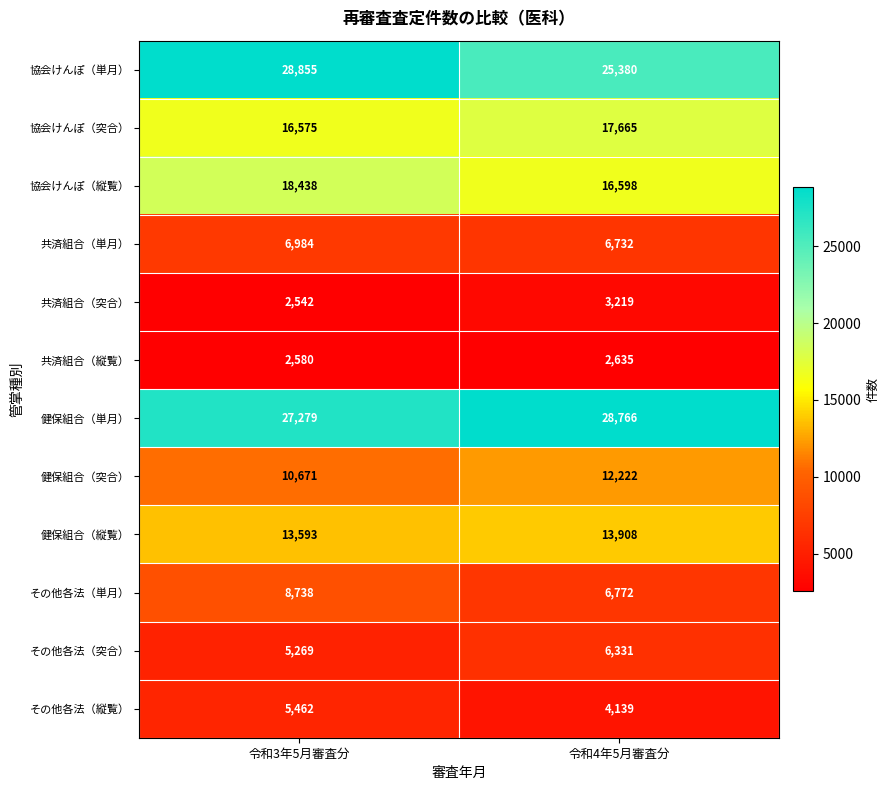

Reading right to left, what are all the values shown in this chart?

協会けんぽ（単月）: 令和4年5月審査分=25380	令和3年5月審査分=28855
協会けんぽ（突合）: 令和4年5月審査分=17665	令和3年5月審査分=16575
協会けんぽ（縦覧）: 令和4年5月審査分=16598	令和3年5月審査分=18438
共済組合（単月）: 令和4年5月審査分=6732	令和3年5月審査分=6984
共済組合（突合）: 令和4年5月審査分=3219	令和3年5月審査分=2542
共済組合（縦覧）: 令和4年5月審査分=2635	令和3年5月審査分=2580
健保組合（単月）: 令和4年5月審査分=28766	令和3年5月審査分=27279
健保組合（突合）: 令和4年5月審査分=12222	令和3年5月審査分=10671
健保組合（縦覧）: 令和4年5月審査分=13908	令和3年5月審査分=13593
その他各法（単月）: 令和4年5月審査分=6772	令和3年5月審査分=8738
その他各法（突合）: 令和4年5月審査分=6331	令和3年5月審査分=5269
その他各法（縦覧）: 令和4年5月審査分=4139	令和3年5月審査分=5462